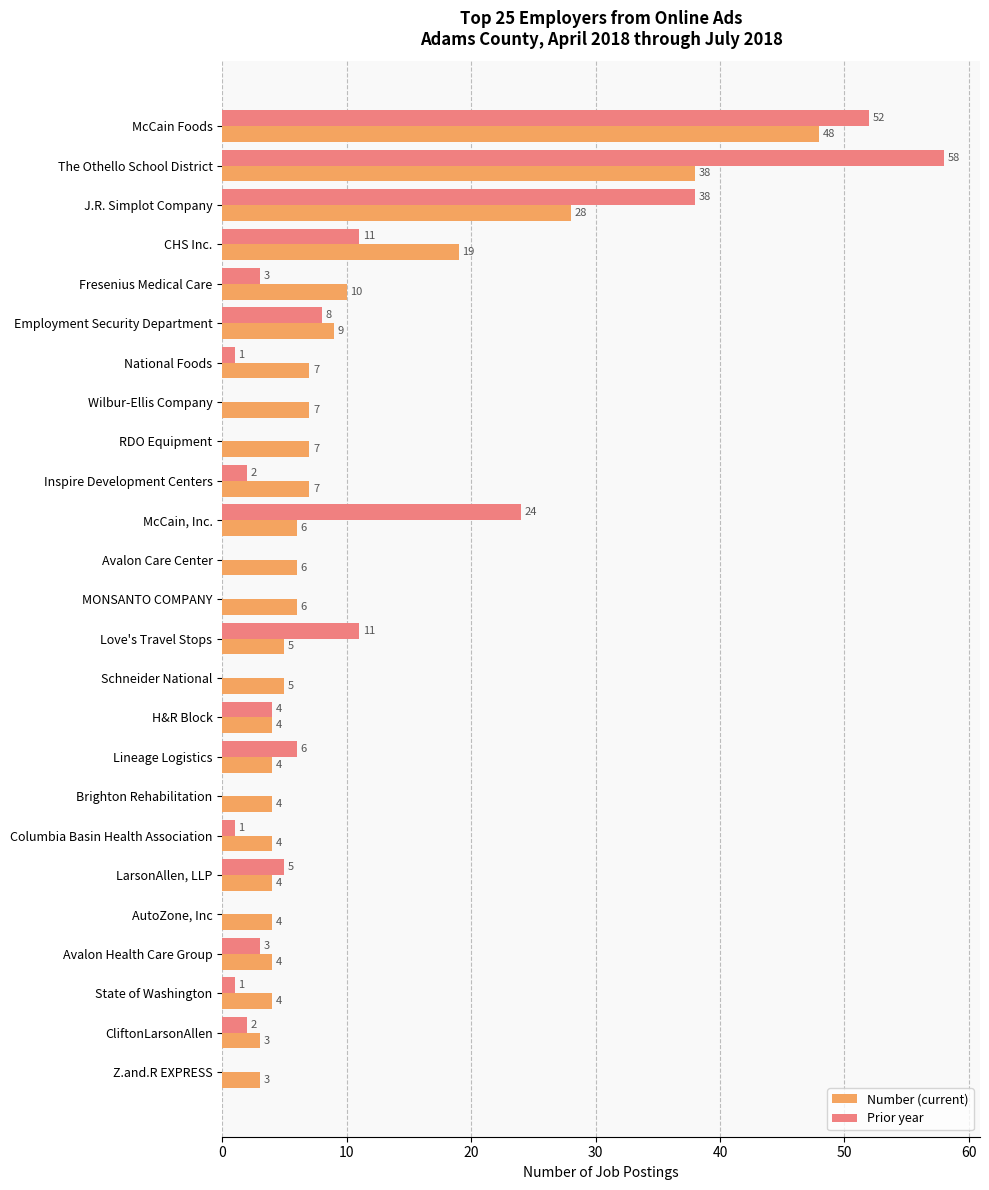

What is the sum of all Prior year values?

230